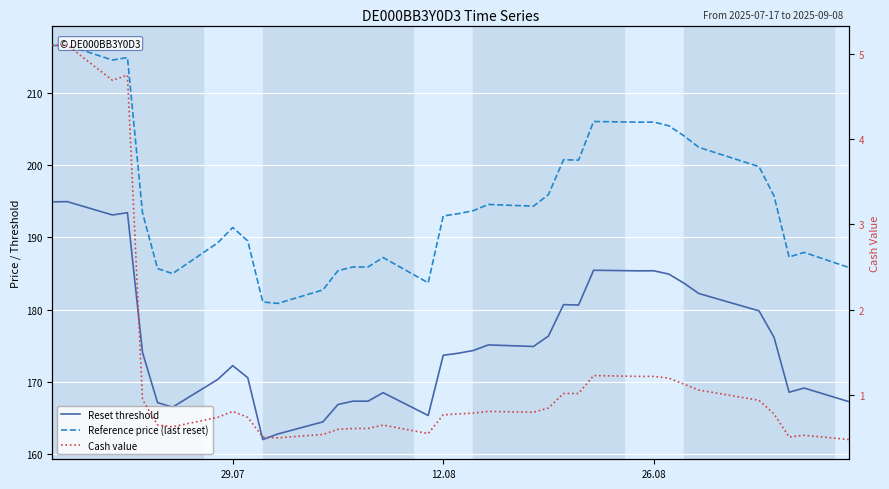

What is the maximum value for Cash value?

5.1